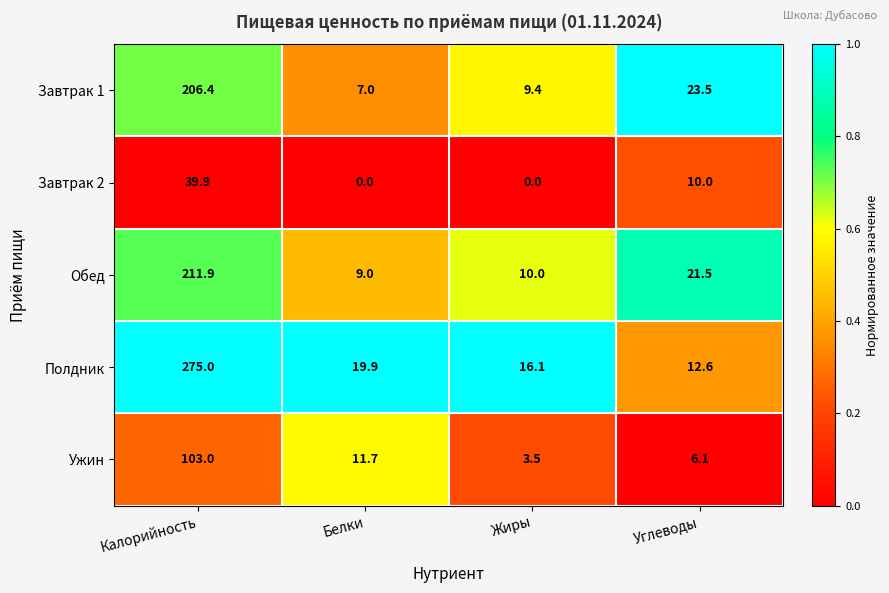

Which category has the highest value across all series?

Калорийность